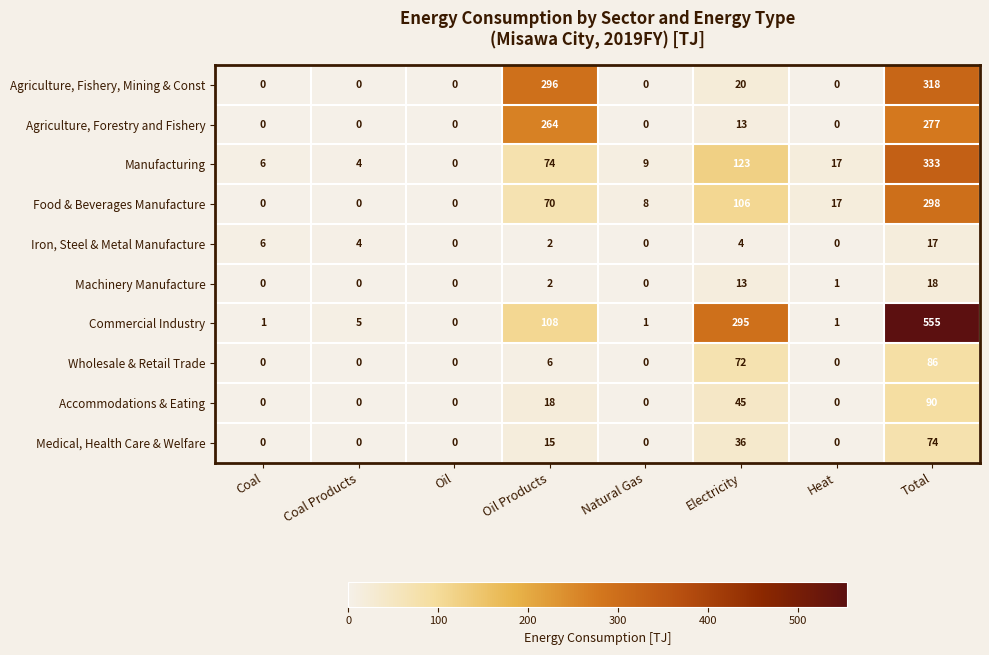

What is the highest value of the Agriculture, Fishery, Mining & Const series?

318